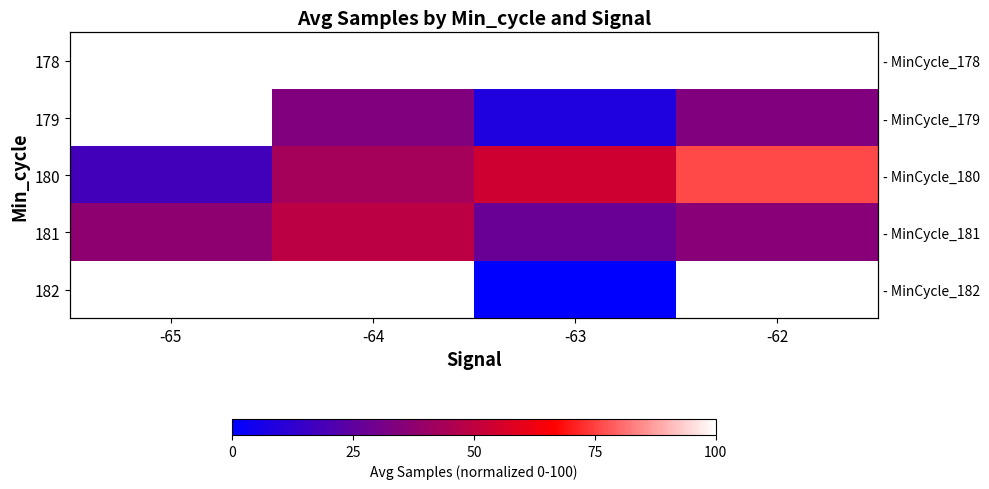

Is it true that 181 equals 15.4 at -65?

False